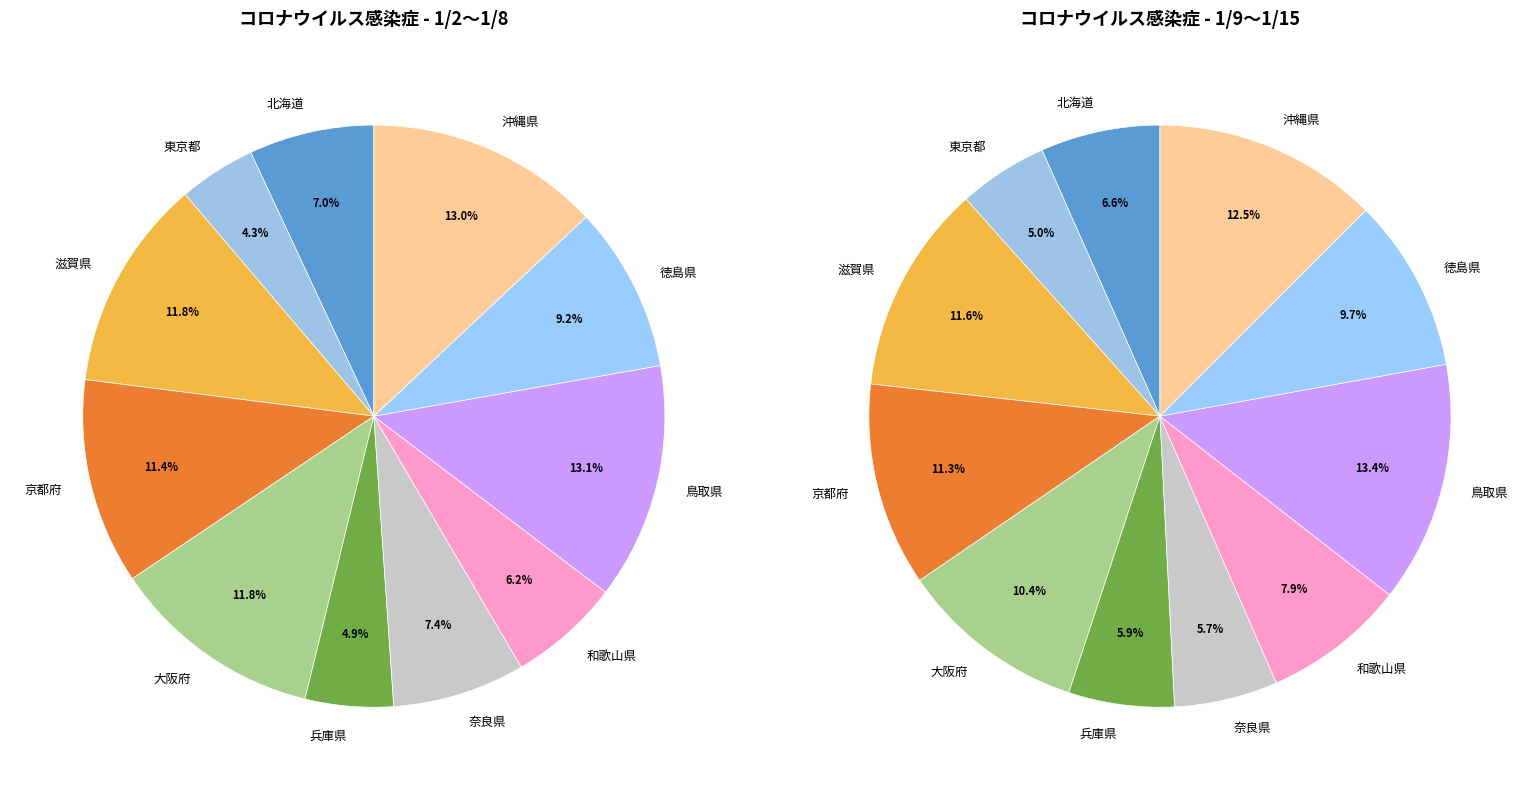

To the nearest percent, what is the average slice percentage?

9%